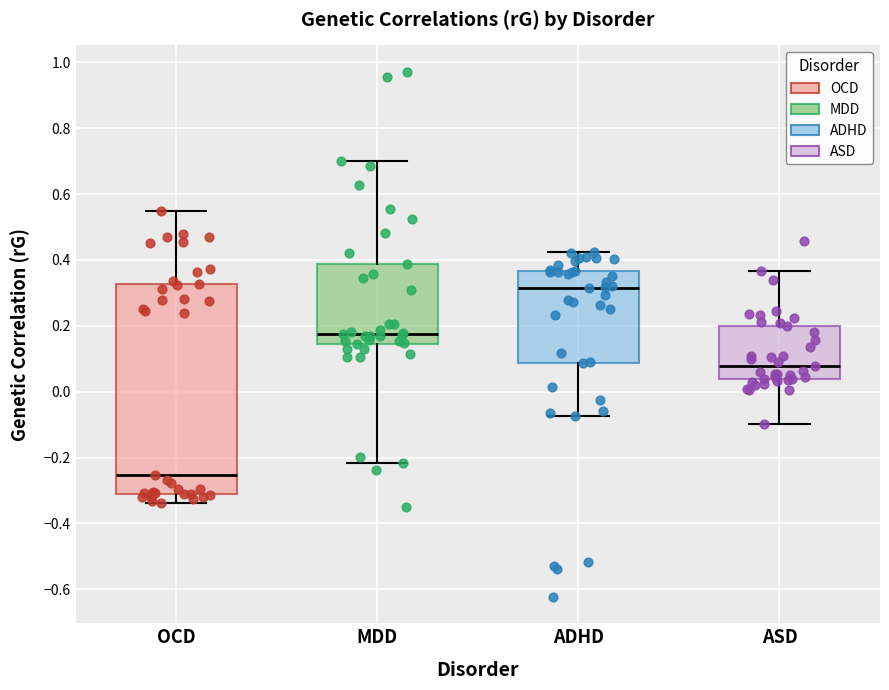

Which box's median line is the lowest?

OCD